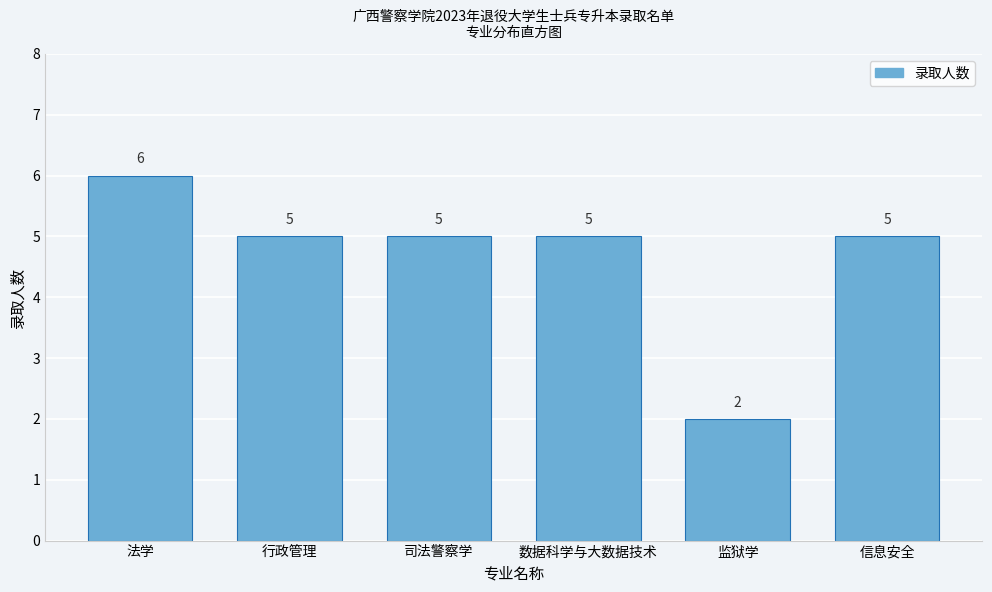

Reading left to right, list all the values displayed in this chart.

法学=6	行政管理=5	司法警察学=5	数据科学与大数据技术=5	监狱学=2	信息安全=5